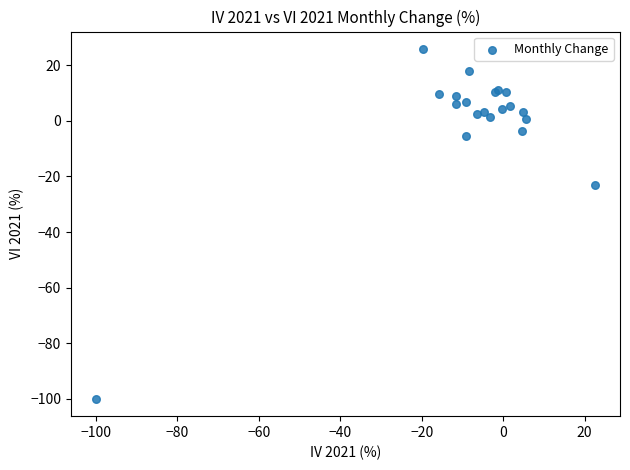

What Y value in the scatter plot is closest to -37?

-23.0